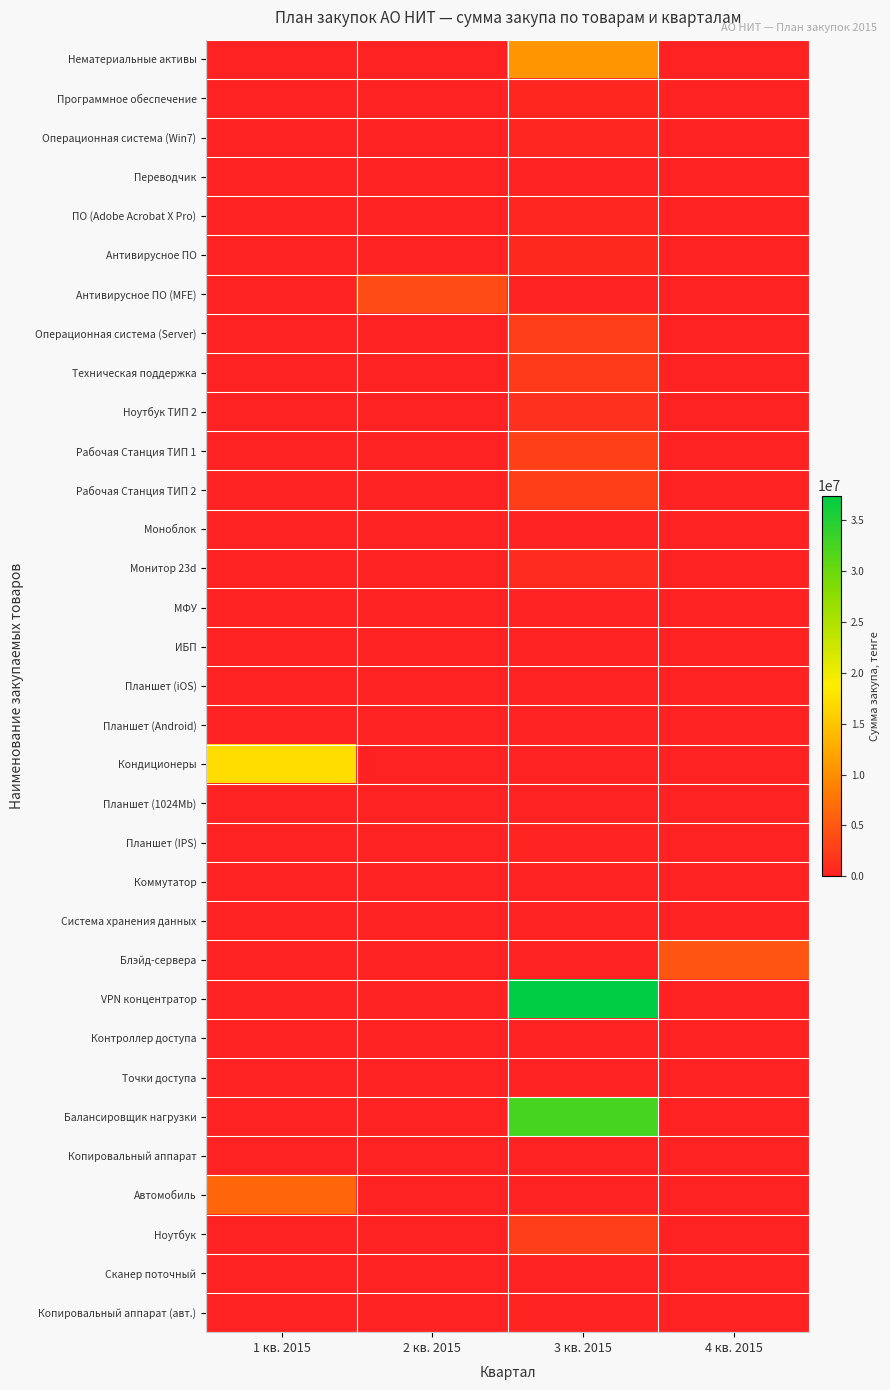

Rank the series by their maximum value, from highest to lowest.

VPN концентратор, Балансировщик нагрузки, Кондиционеры, Нематериальные активы, Автомобиль, Блэйд-сервера, Антивирусное ПО (MFE), Рабочая Станция ТИП 1, Рабочая Станция ТИП 2, Операционная система (Server), Ноутбук, Техническая поддержка, Ноутбук ТИП 2, Монитор 23d, Антивирусное ПО, Программное обеспечение, Операционная система (Win7), ПО (Adobe Acrobat X Pro), Планшет (IPS), Копировальный аппарат (авт.), Сканер поточный, МФУ, Коммутатор, Переводчик, Планшет (1024Mb), Моноблок, ИБП, Планшет (iOS), Планшет (Android), Система хранения данных, Контроллер доступа, Точки доступа, Копировальный аппарат